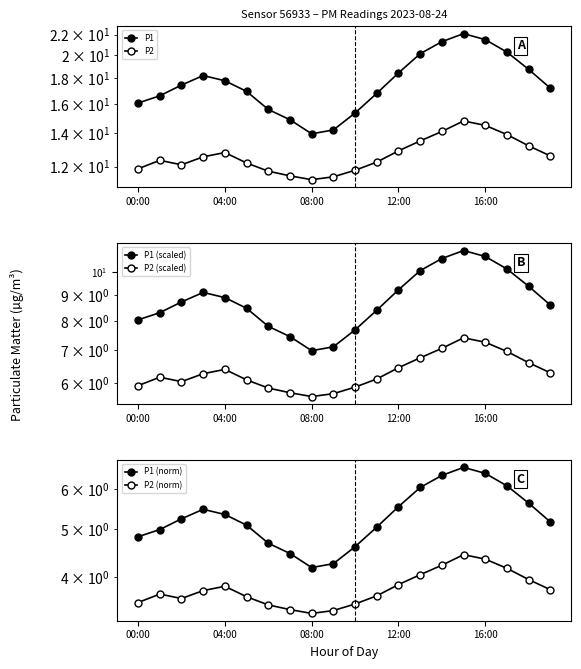

What position from the left is 00:00?

1